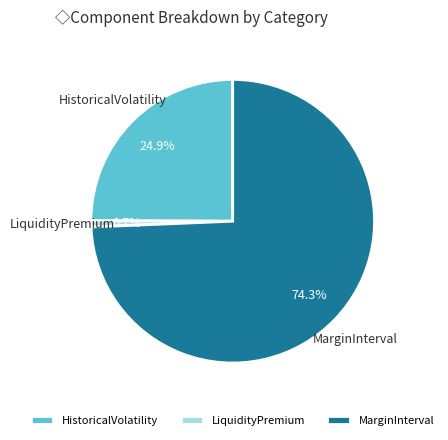

What percentage do LiquidityPremium and MarginInterval together represent?

75.1%